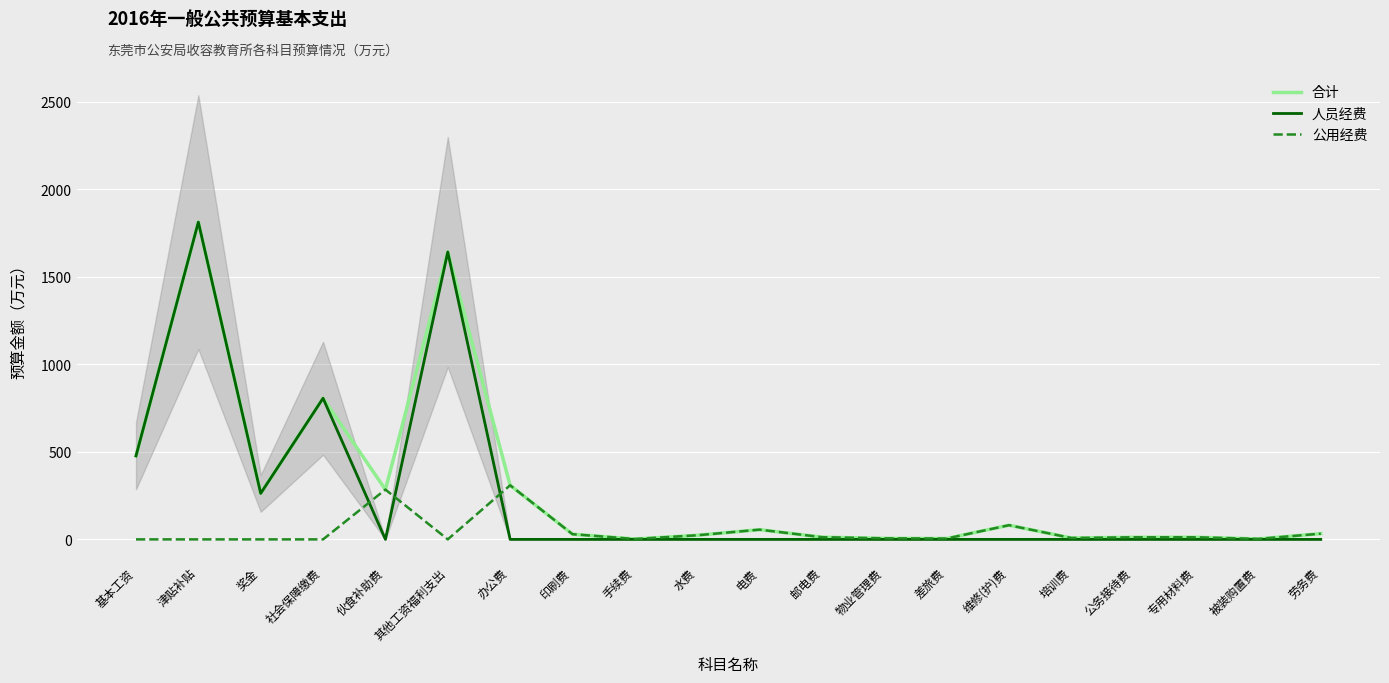

Reading left to right, transcribe all the data shown in this chart.

合计: 基本工资=477.0	津贴补贴=1812.6	奖金=262.8	社会保障缴费=806.4	伙食补助费=284.7	其他工资福利支出=1642.0	办公费=309.0	印刷费=29.7	手续费=2.2	水费=23.4	电费=55.6	邮电费=12.7	物业管理费=6.0	差旅费=5.0	维修(护)费=81.0	培训费=8.0	公务接待费=12.0	专用材料费=12.1	被装购置费=2.8	劳务费=32.7
人员经费: 基本工资=477.0	津贴补贴=1812.6	奖金=262.8	社会保障缴费=806.4	伙食补助费=0.0	其他工资福利支出=1642.0	办公费=0.0	印刷费=0.0	手续费=0.0	水费=0.0	电费=0.0	邮电费=0.0	物业管理费=0.0	差旅费=0.0	维修(护)费=0.0	培训费=0.0	公务接待费=0.0	专用材料费=0.0	被装购置费=0.0	劳务费=0.0
公用经费: 基本工资=0.0	津贴补贴=0.0	奖金=0.0	社会保障缴费=0.0	伙食补助费=284.7	其他工资福利支出=0.0	办公费=309.0	印刷费=29.7	手续费=2.2	水费=23.4	电费=55.6	邮电费=12.7	物业管理费=6.0	差旅费=5.0	维修(护)费=81.0	培训费=8.0	公务接待费=12.0	专用材料费=12.1	被装购置费=2.8	劳务费=32.7